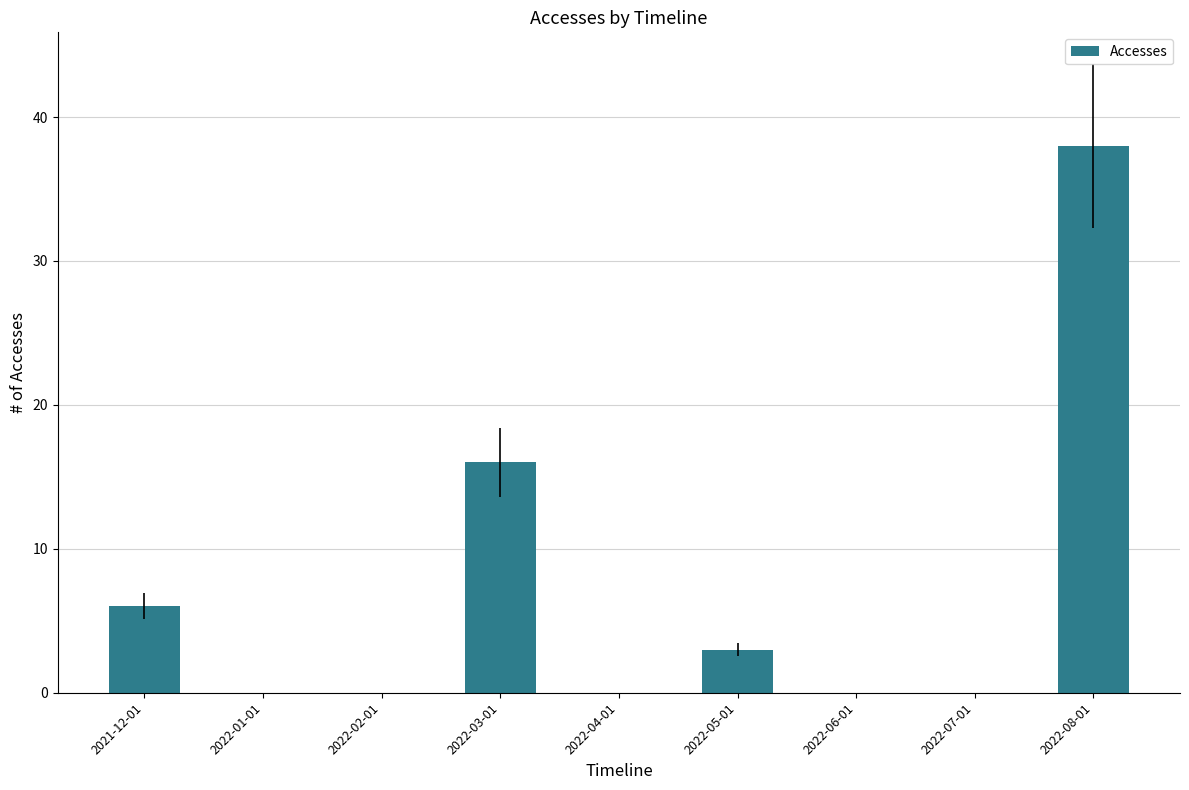

The chart shows a value of 4 at 2021-12-01. True or false?

False